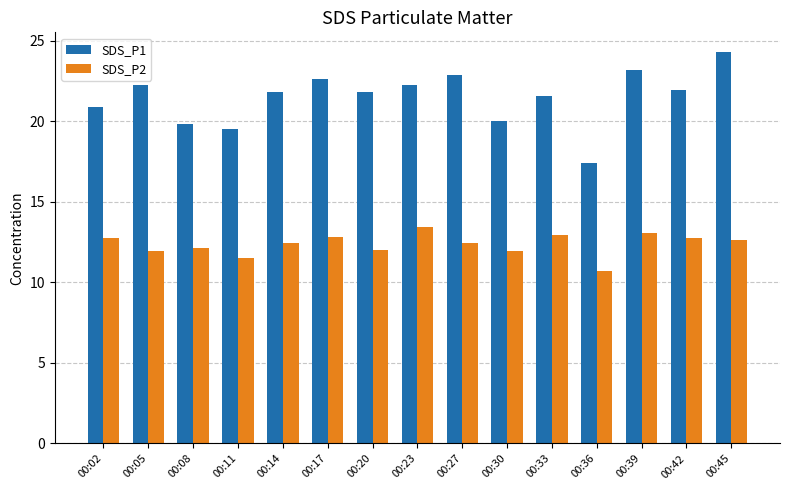

What is the total value across all series at 00:27?

35.3